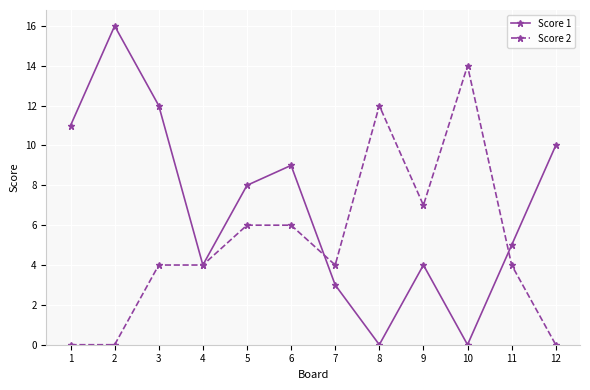

What is the difference between the maximum and minimum values in the Score 2 series?

14